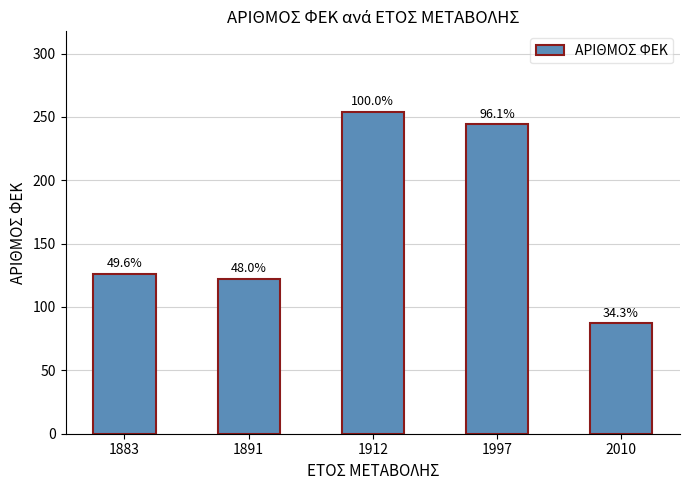

The chart shows a value of 77 at 1883. True or false?

False